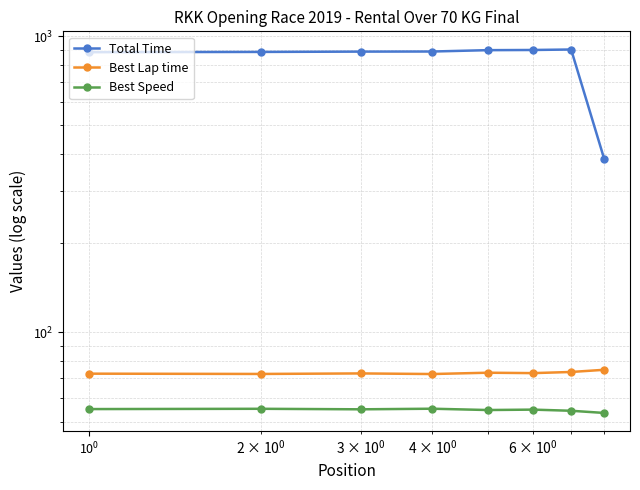

In Best Speed, how many points are lower than both neighbors (excluding endpoints)?

2